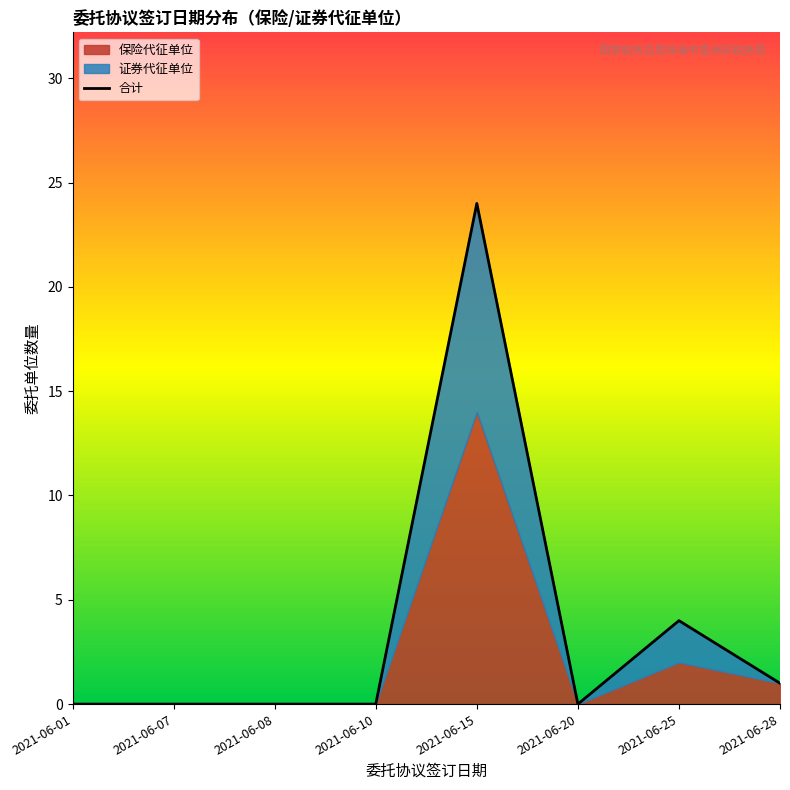

What is the greatest value displayed?

24